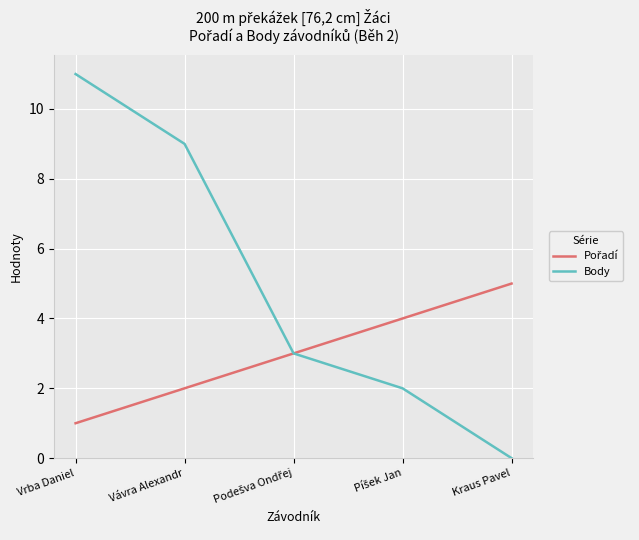

Which label corresponds to the smallest value in the chart?

Kraus Pavel